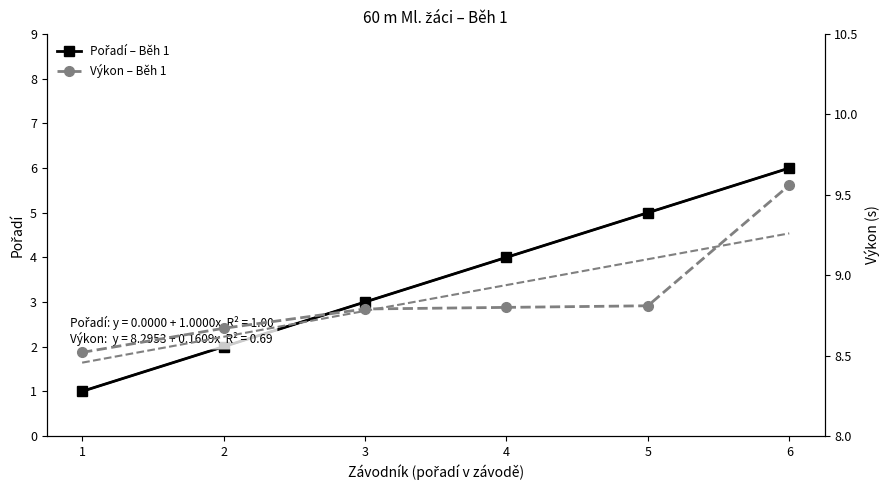

How many lines are shown in the chart?

2